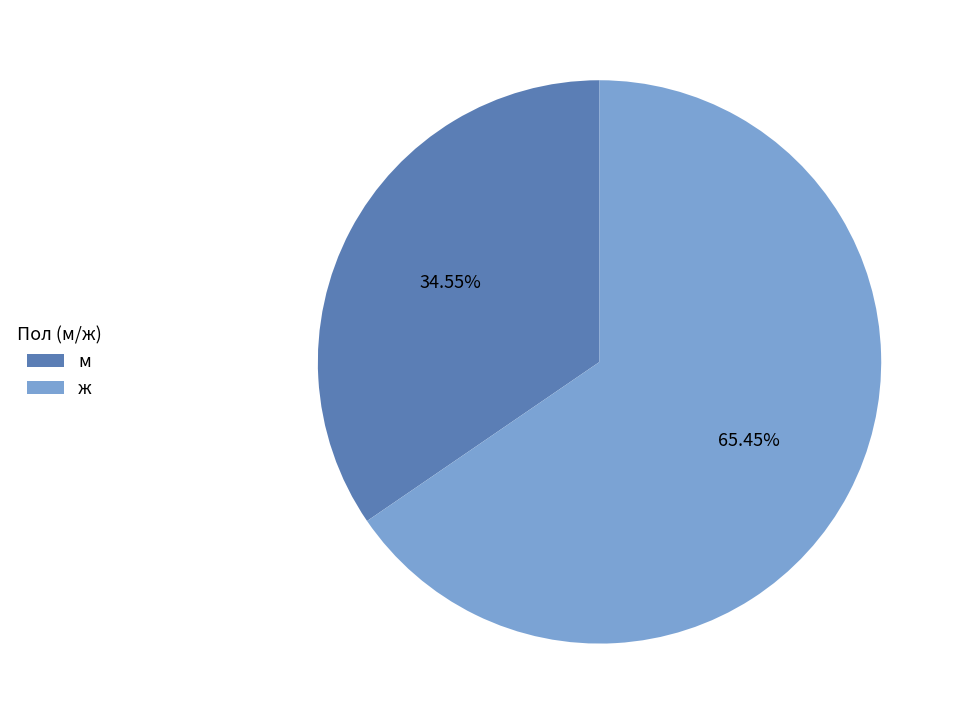

Which category has the biggest portion of the pie?

ж